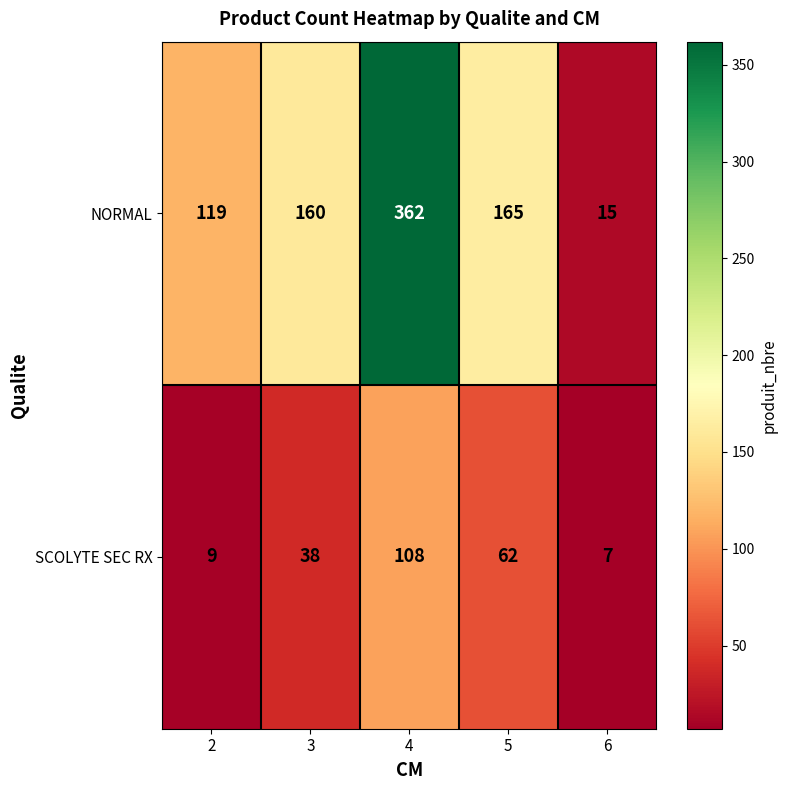

Is it true that NORMAL equals 585 at 4?

False